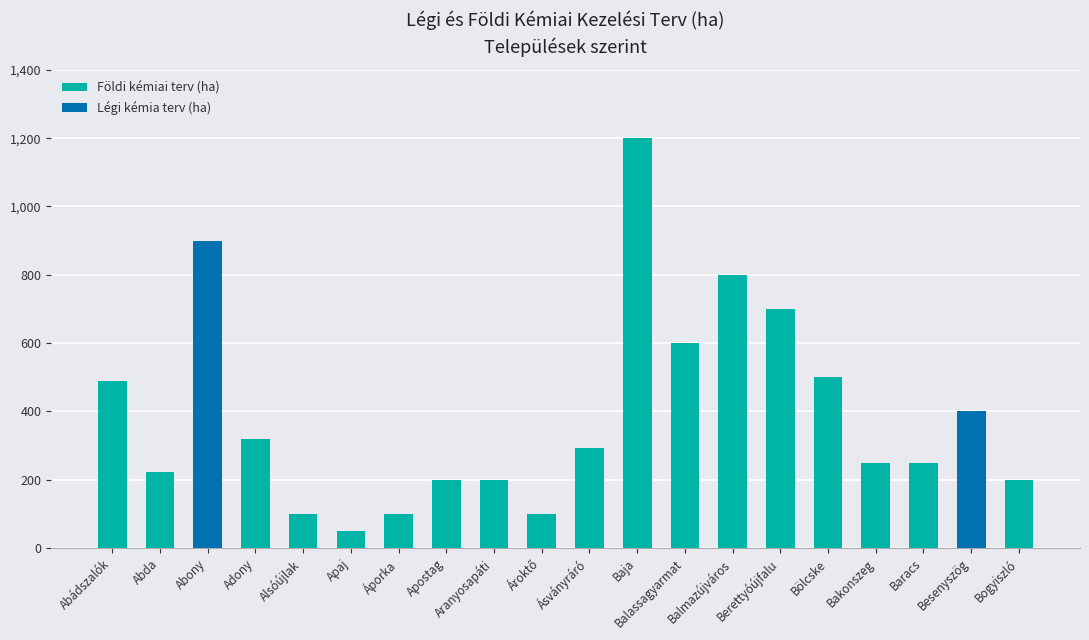

What is the total value across all series at Abda?

223